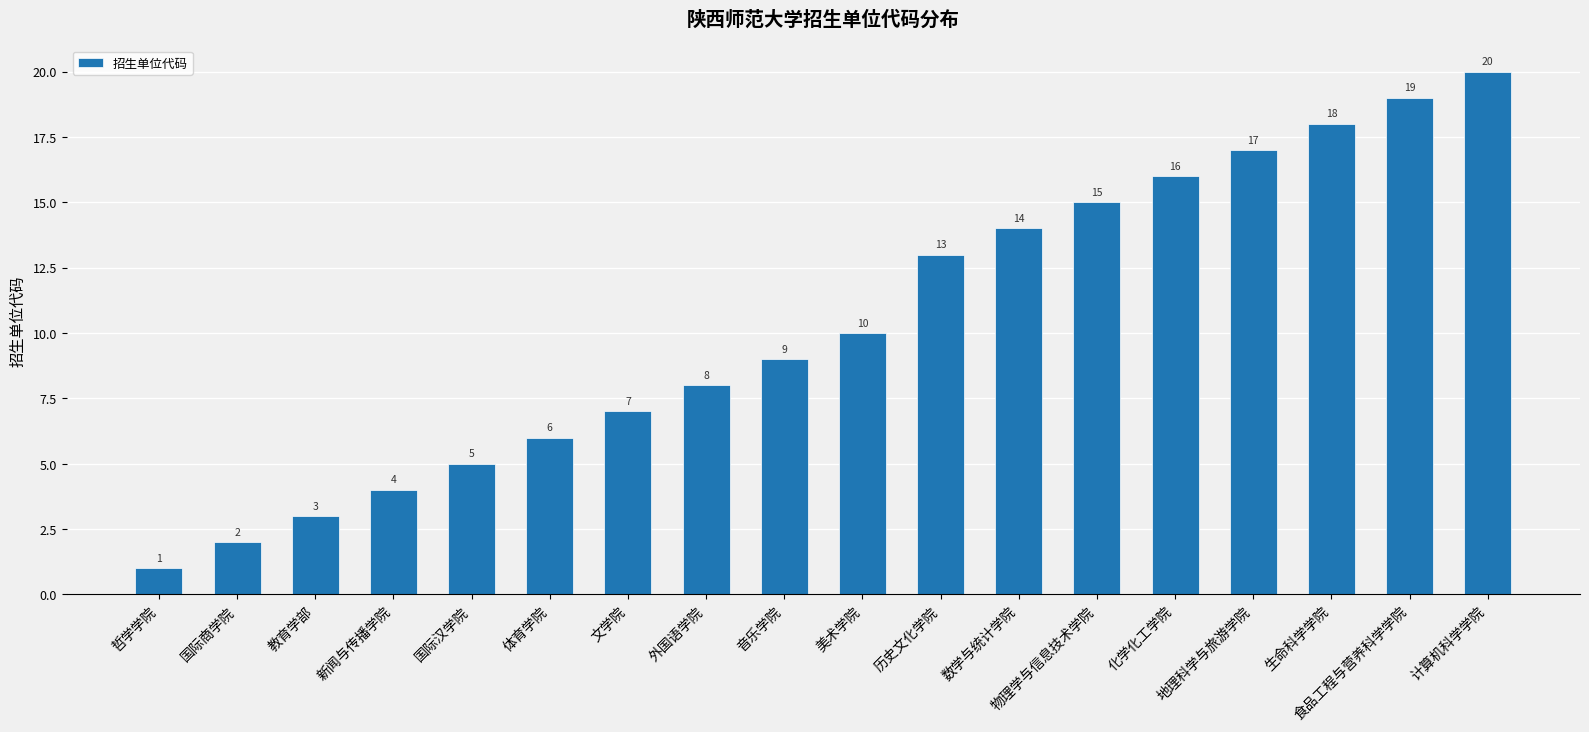

What is the value of the 16th bar from the left?

18